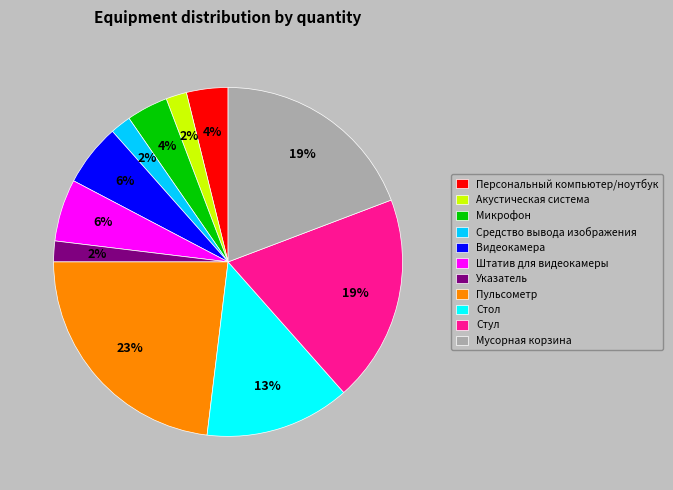

True or false: Штатив для видеокамеры accounts for 20% of the total.

False